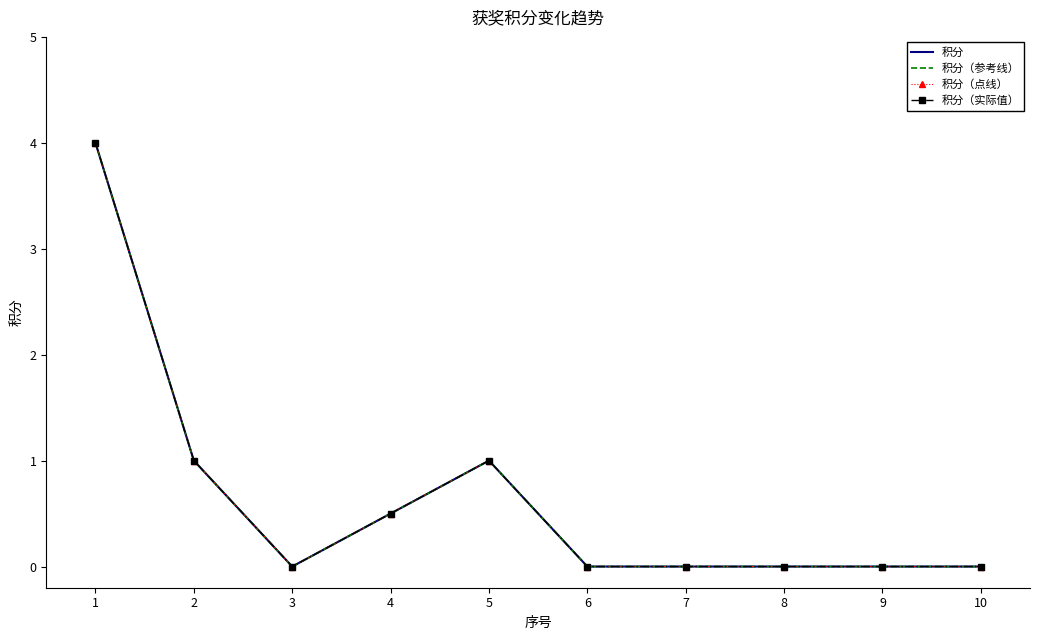

What is the approximate value of 积分（参考线） at 5?

1.0